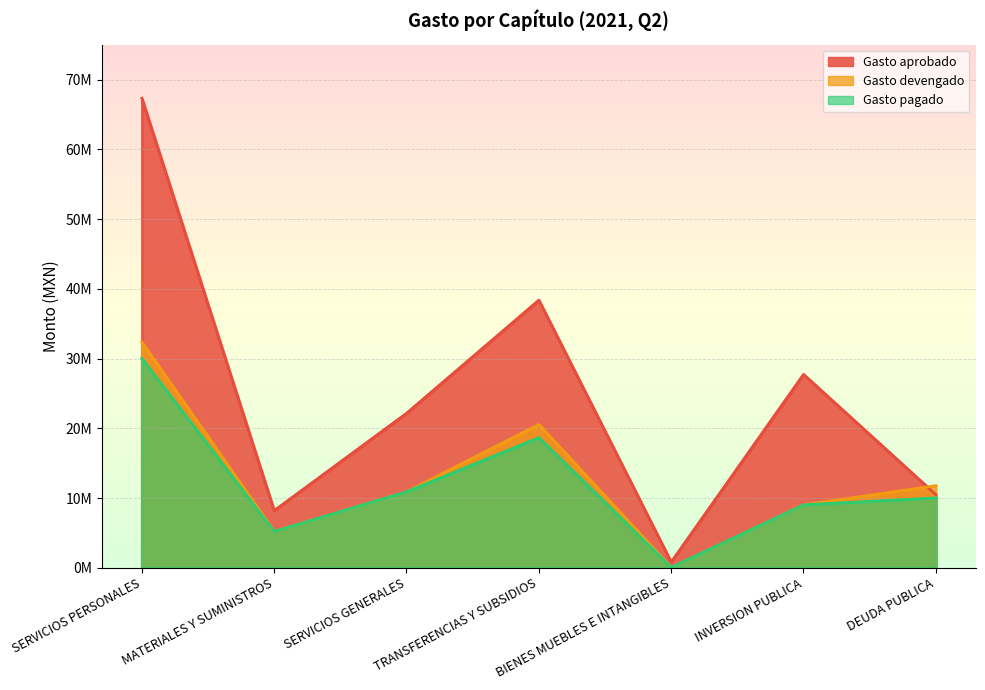

How many data points in Gasto devengado are above 10908441?

3